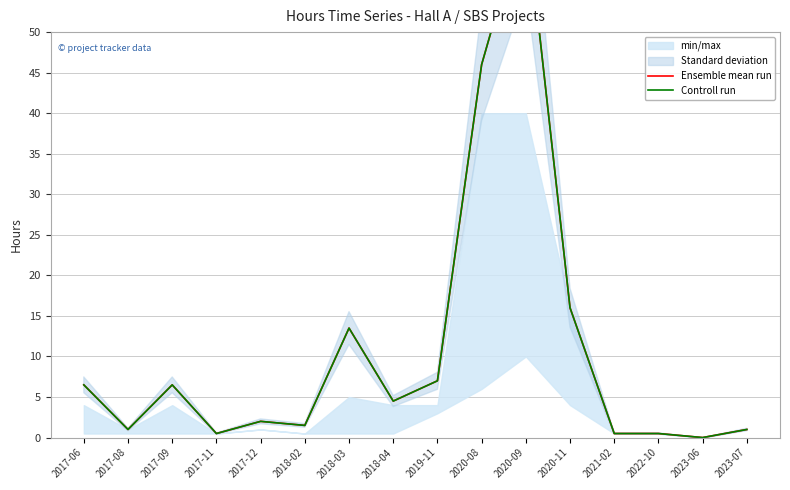

Where is the first local minimum for Ensemble mean run?

2017-08